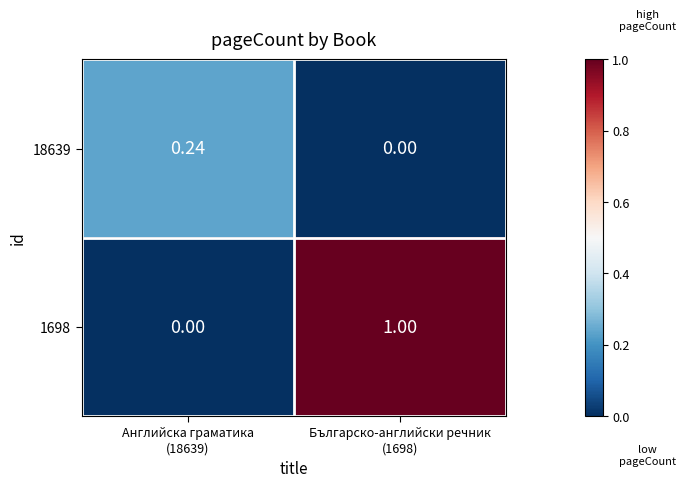

Count the number of categories in the chart.

2